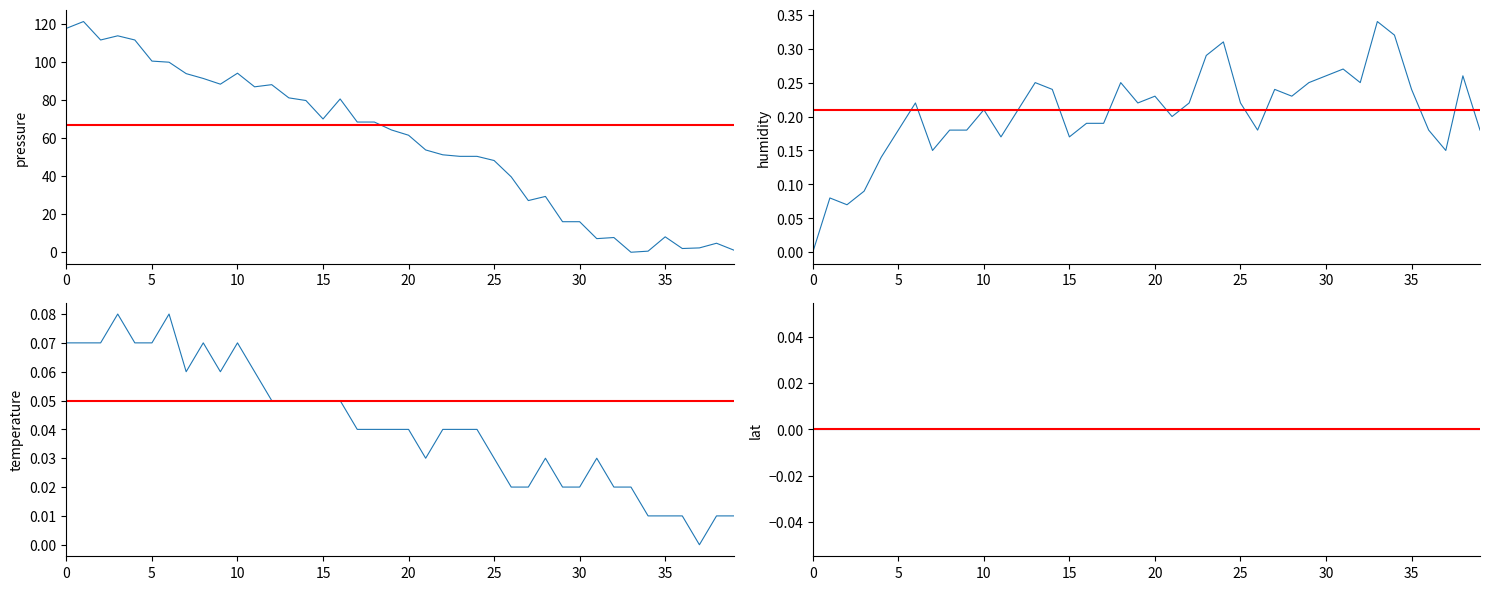

Is it true that pressure equals 51.6 at 0?

False